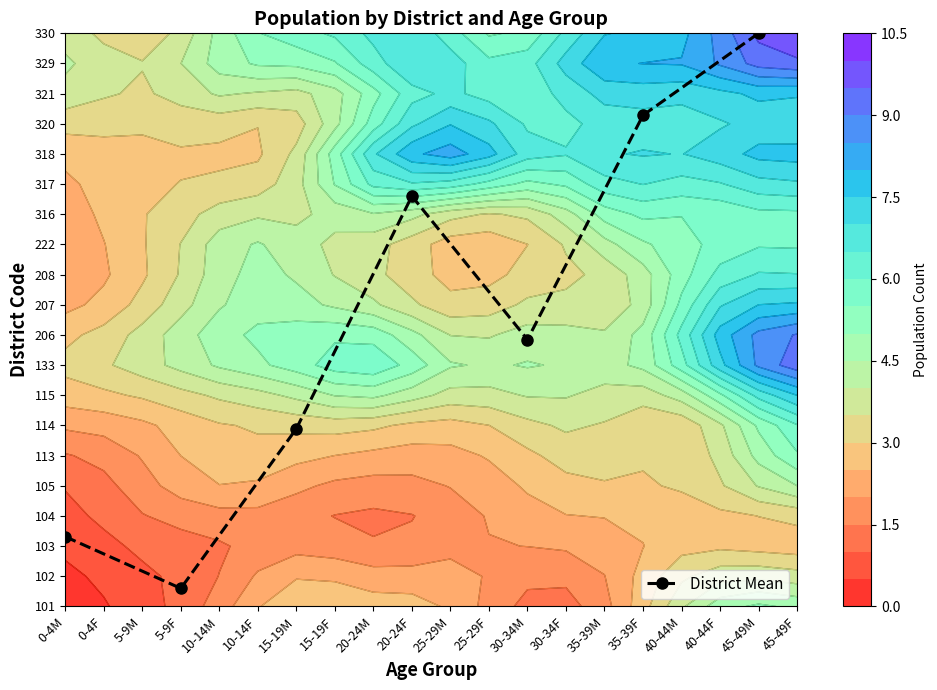

Which has a higher value, 15-19M or 45-49M?

45-49M